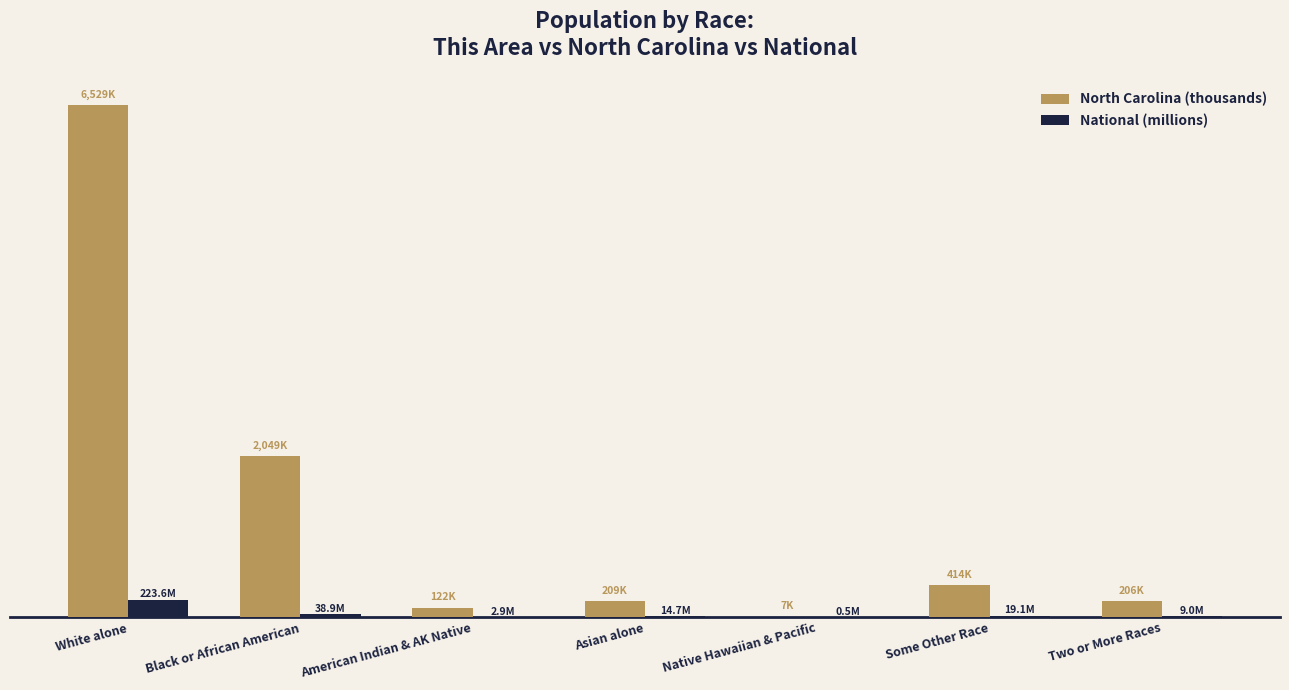

List the labels in order of North Carolina (thousands) value, smallest first.

Native Hawaiian & Pacific, American Indian & AK Native, Two or More Races, Asian alone, Some Other Race, Black or African American, White alone